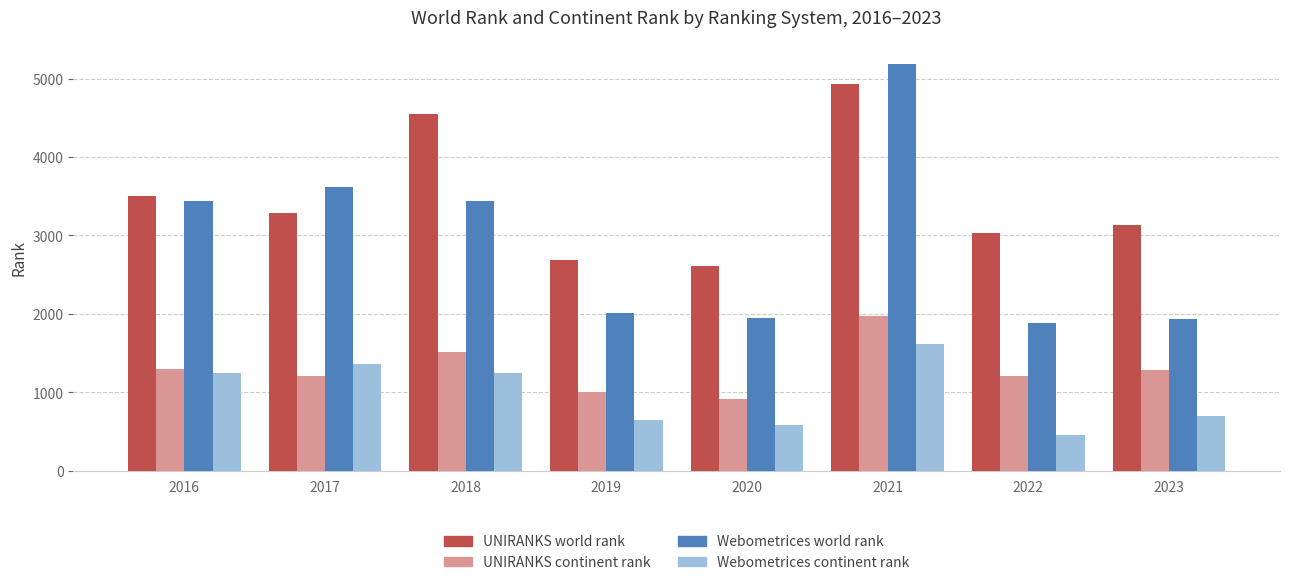

What is the value of the Webometrices world rank bar at the 3rd from the left?

3443